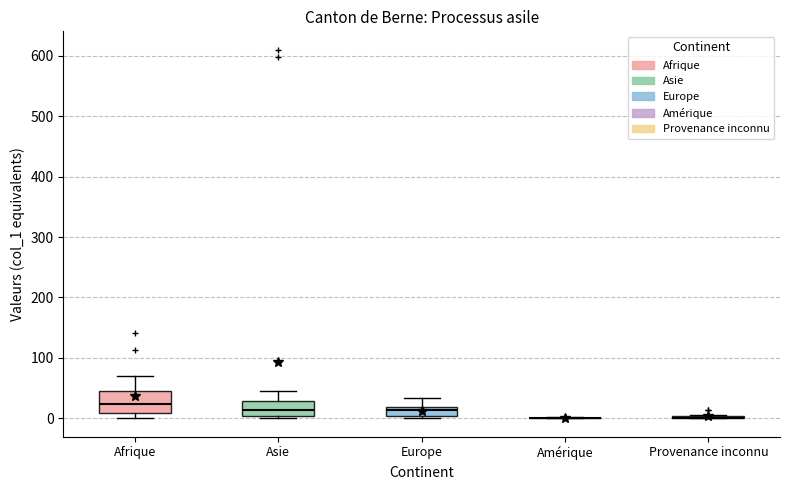

Comparing the boxes themselves (not the whiskers), which one is the tallest?

Afrique